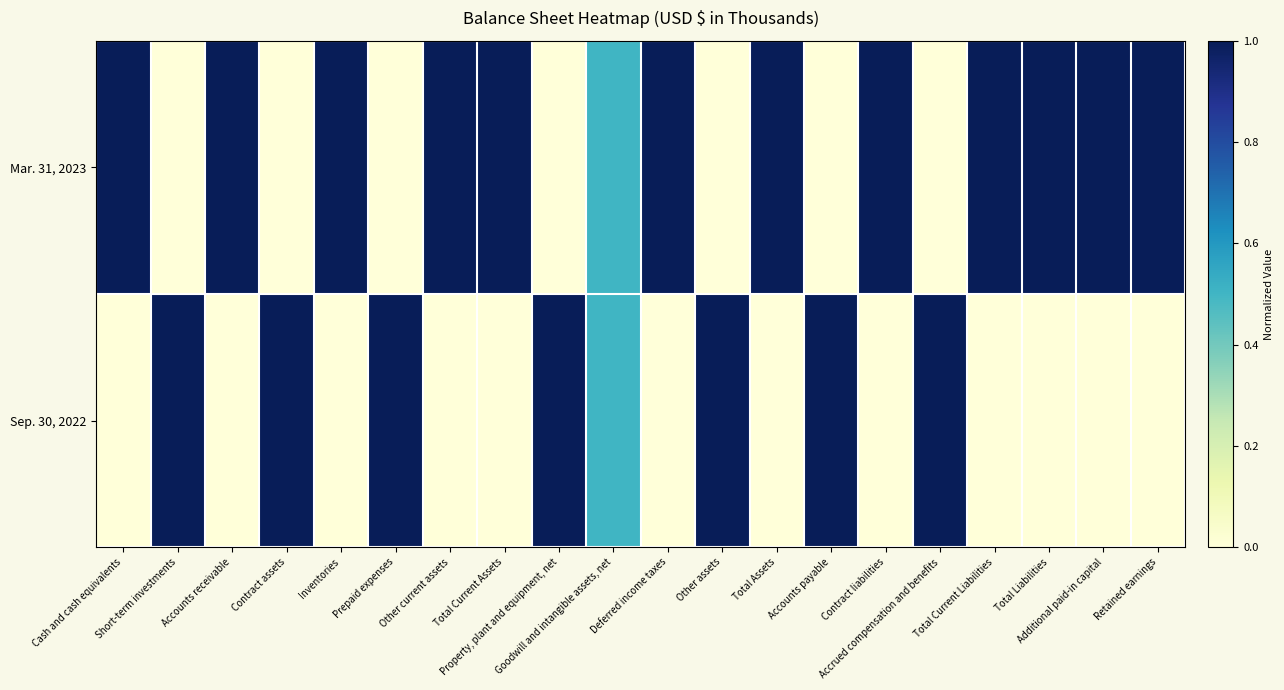

Which series has the largest range (max minus min)?

Mar. 31, 2023